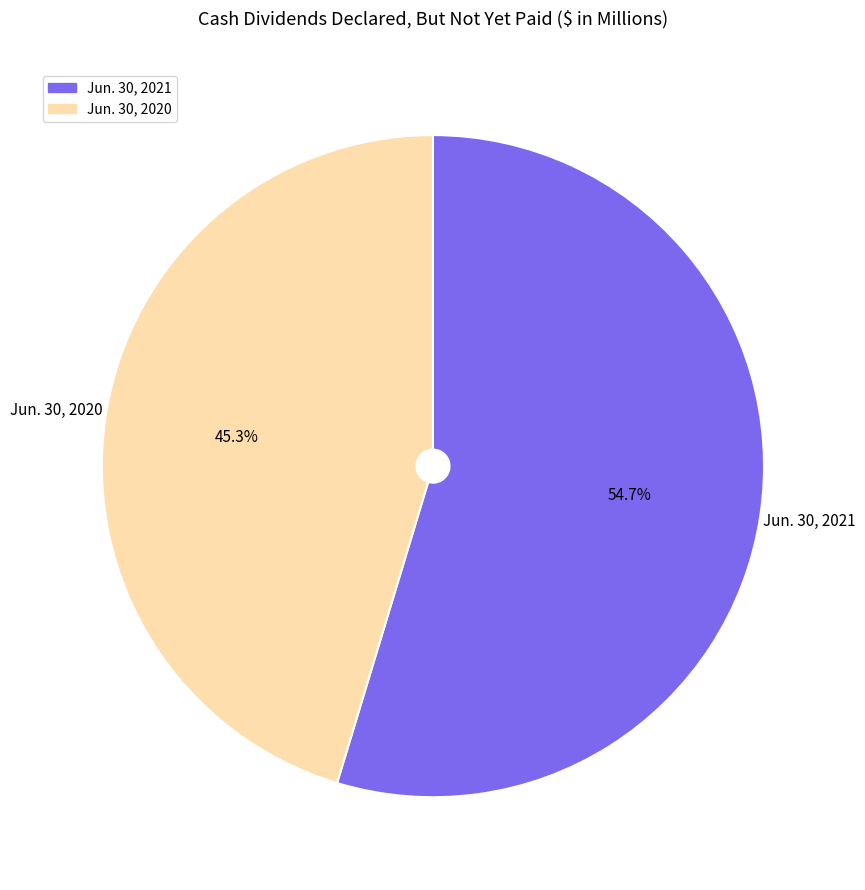

Do Jun. 30, 2020 and Jun. 30, 2021 together represent more than half of the pie?

Yes